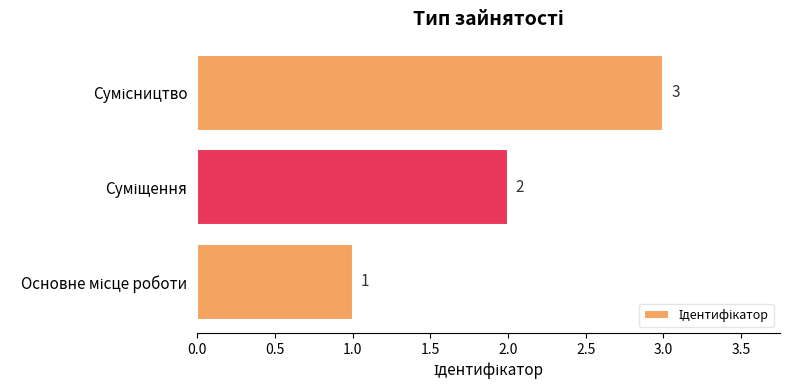

How many values are between 1 and 3?

3